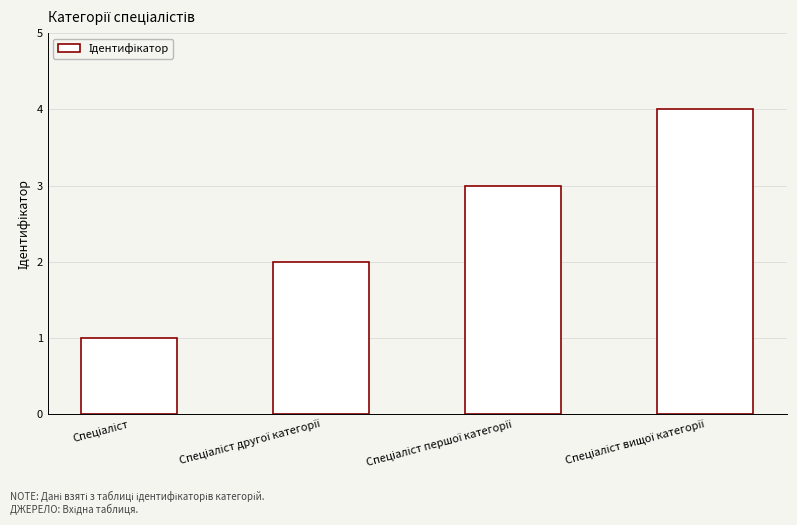

What is the greatest value displayed?

4